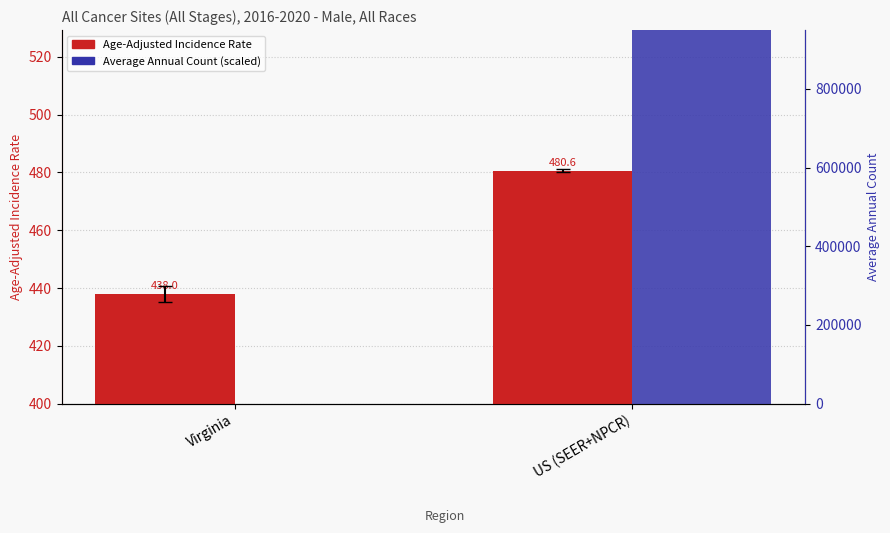

The Average Annual Count (scaled) series shows 16.9 at Virginia. True or false?

False